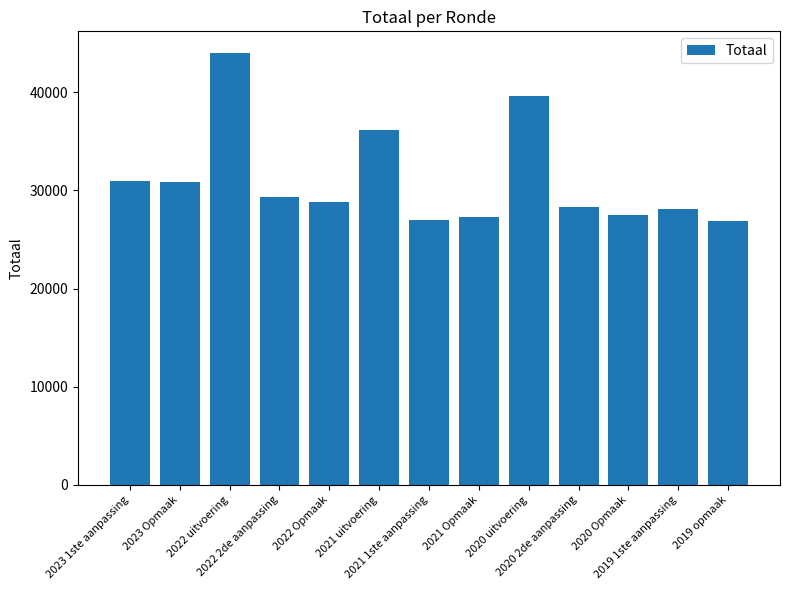

Does the chart contain stacked bars?

No